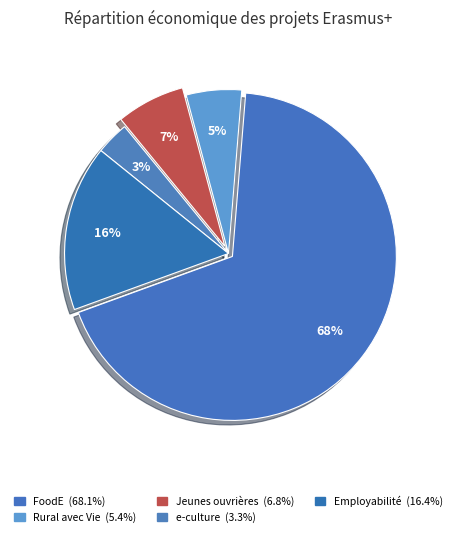

Which category accounts for the majority?

FoodE